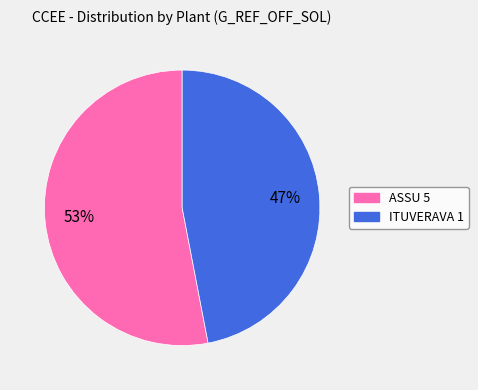

Is the sum of ASSU 5 and ITUVERAVA 1 greater than half?

Yes